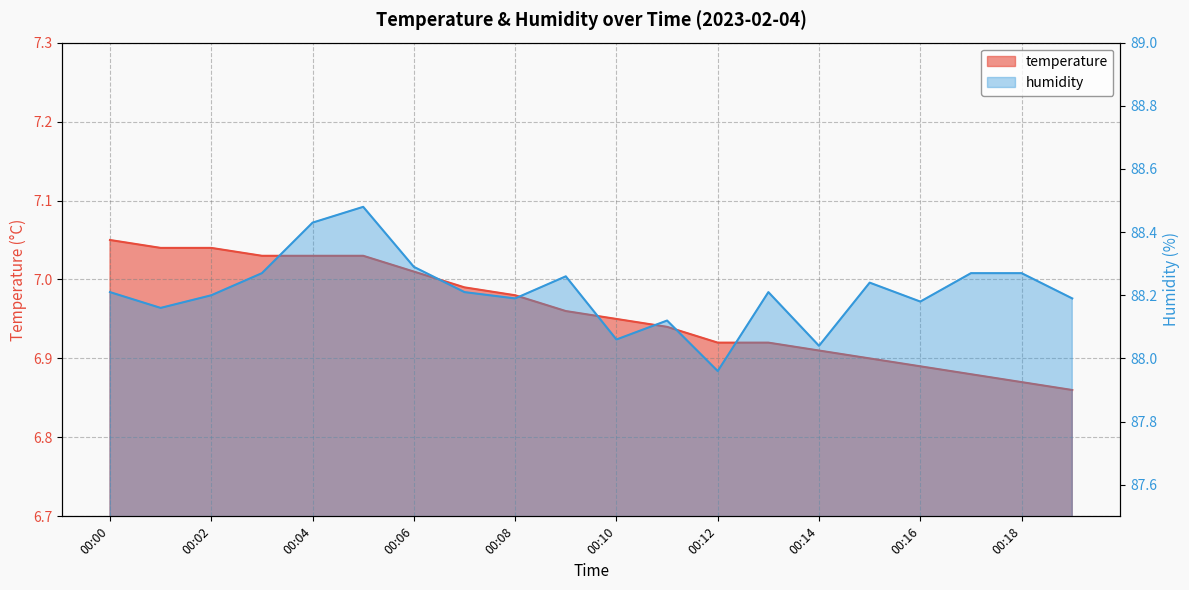

Reading left to right, extract all data points from this chart.

temperature: 00:00=7.0	00:01=7.0	00:02=7.0	00:03=7.0	00:04=7.0	00:05=7.0	00:06=7.0	00:07=7.0	00:08=7.0	00:09=7.0	00:10=7.0	00:11=6.9	00:12=6.9	00:13=6.9	00:14=6.9	00:15=6.9	00:16=6.9	00:17=6.9	00:18=6.9	00:19=6.9
humidity: 00:00=88.2	00:01=88.2	00:02=88.2	00:03=88.3	00:04=88.4	00:05=88.5	00:06=88.3	00:07=88.2	00:08=88.2	00:09=88.3	00:10=88.1	00:11=88.1	00:12=88.0	00:13=88.2	00:14=88.0	00:15=88.2	00:16=88.2	00:17=88.3	00:18=88.3	00:19=88.2